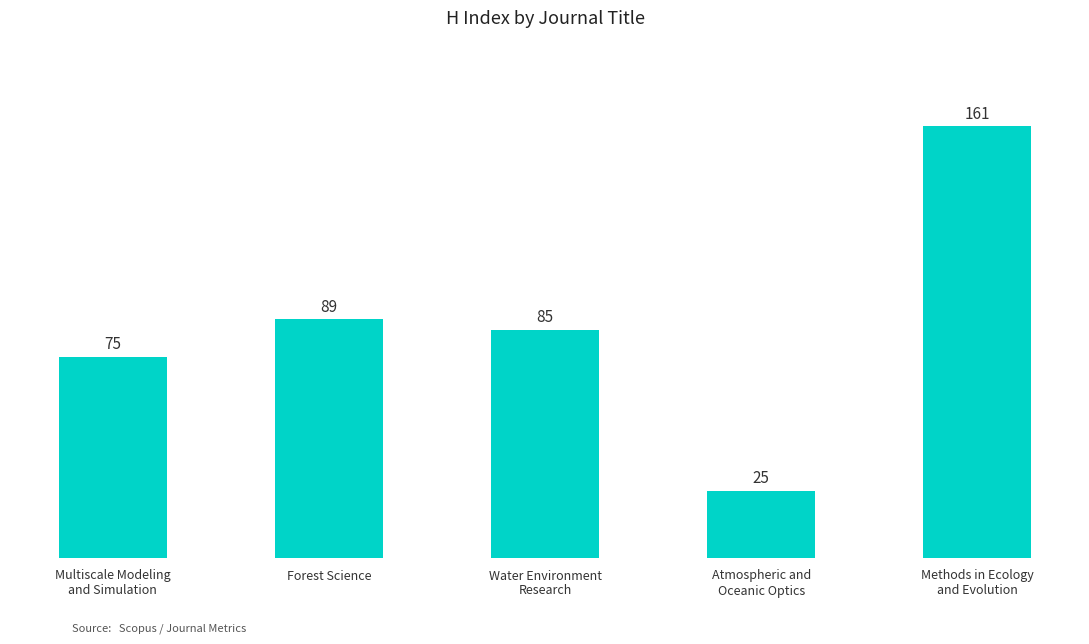

List the labels in order of value, smallest first.

Atmospheric and
Oceanic Optics, Multiscale Modeling
and Simulation, Water Environment
Research, Forest Science, Methods in Ecology
and Evolution